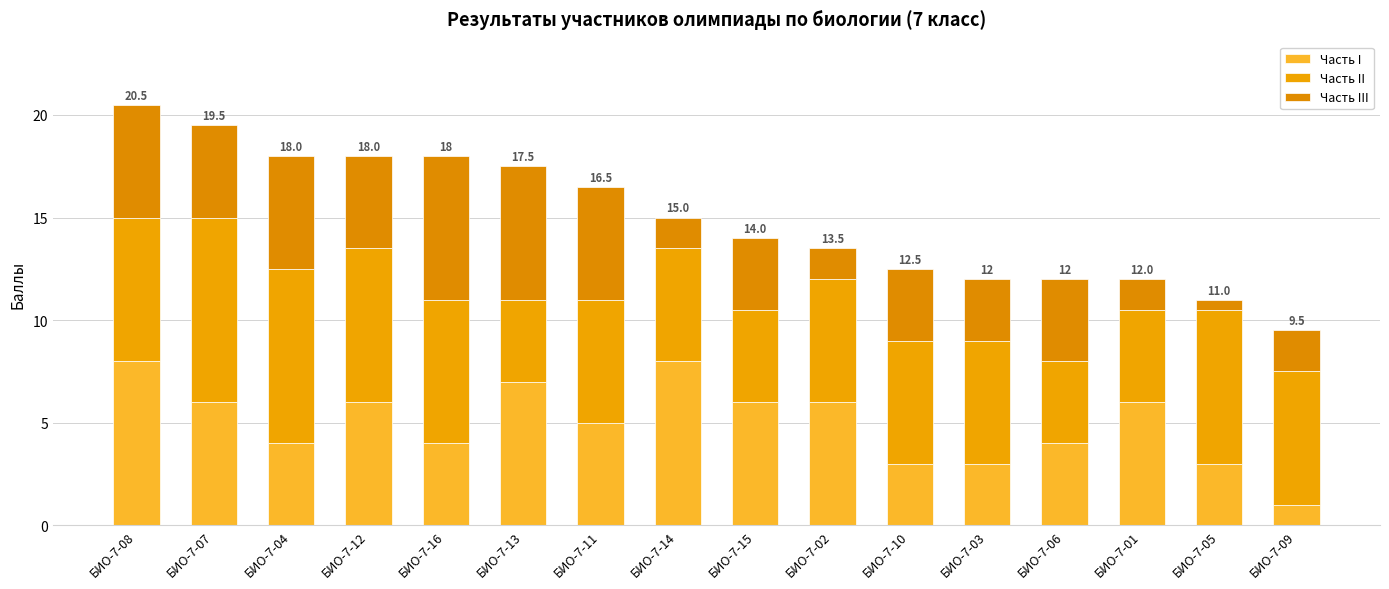

What is the difference between the second highest and second lowest values in the Часть III series?

5.0